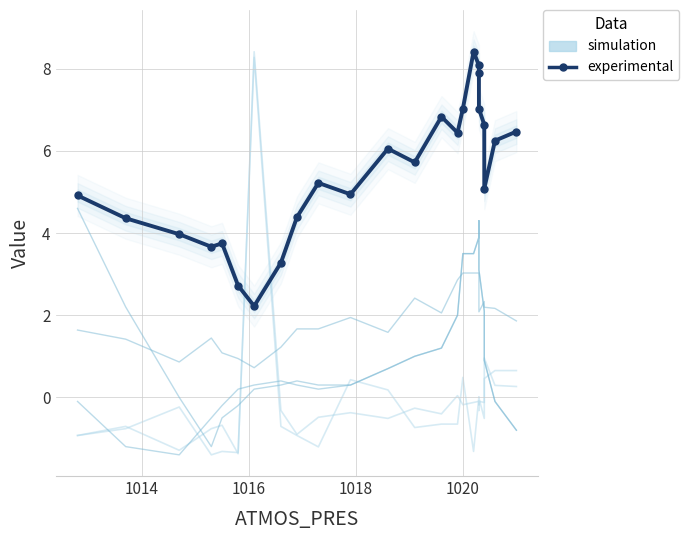

The experimental series shows 3.1 at 9. True or false?

False